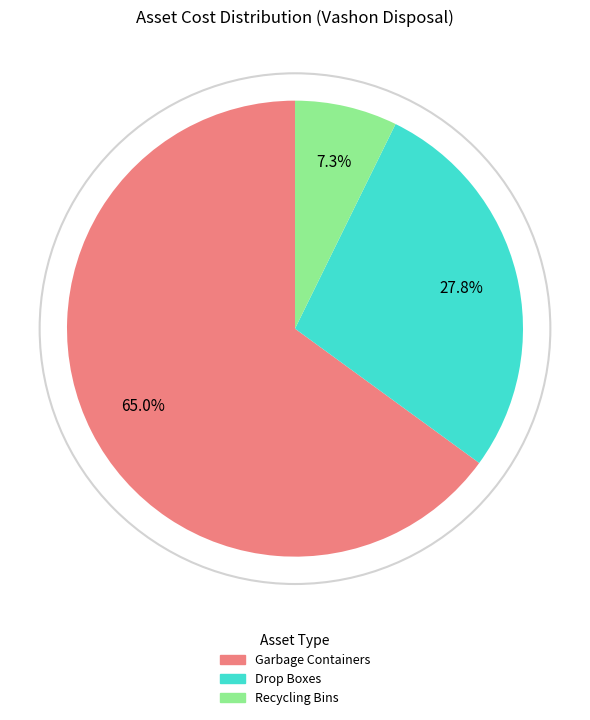

What is the majority slice?

Garbage Containers